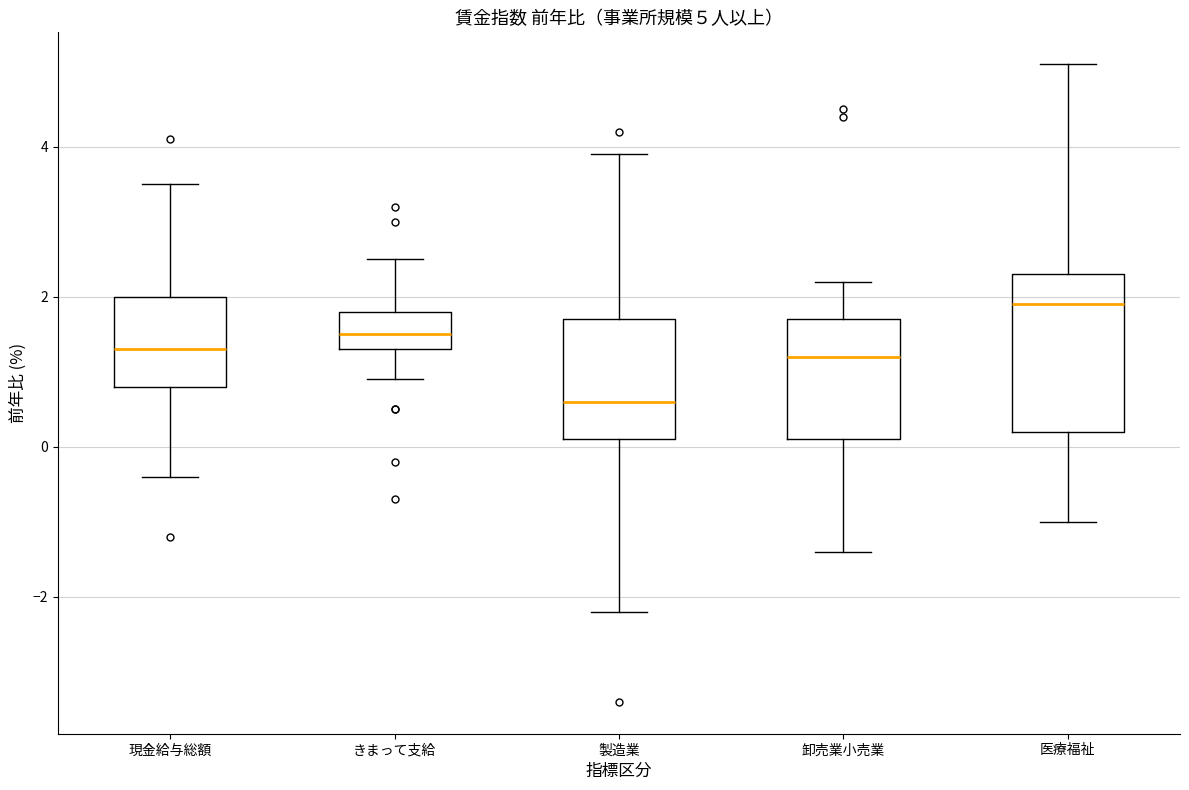

Which box is the tallest, from its lower edge to its upper edge?

医療福祉